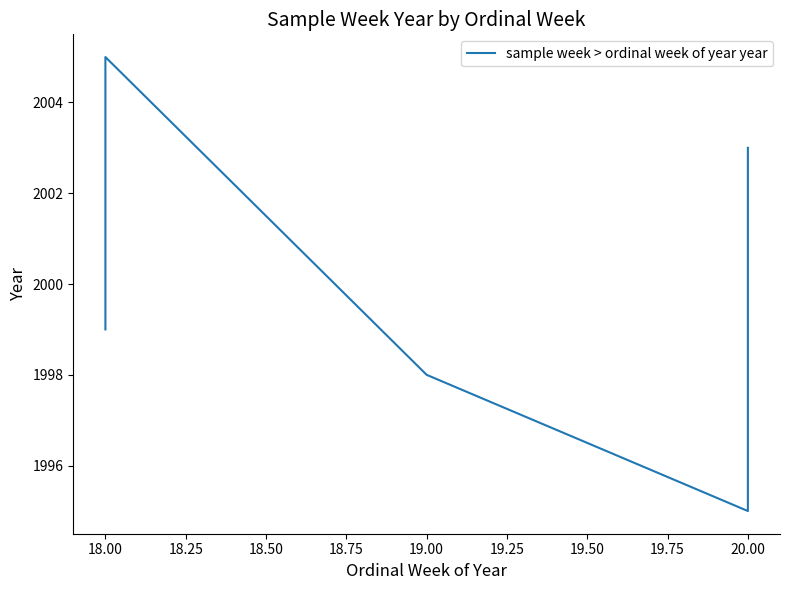

What is the difference between the values at 18.00 and 20.00?

3